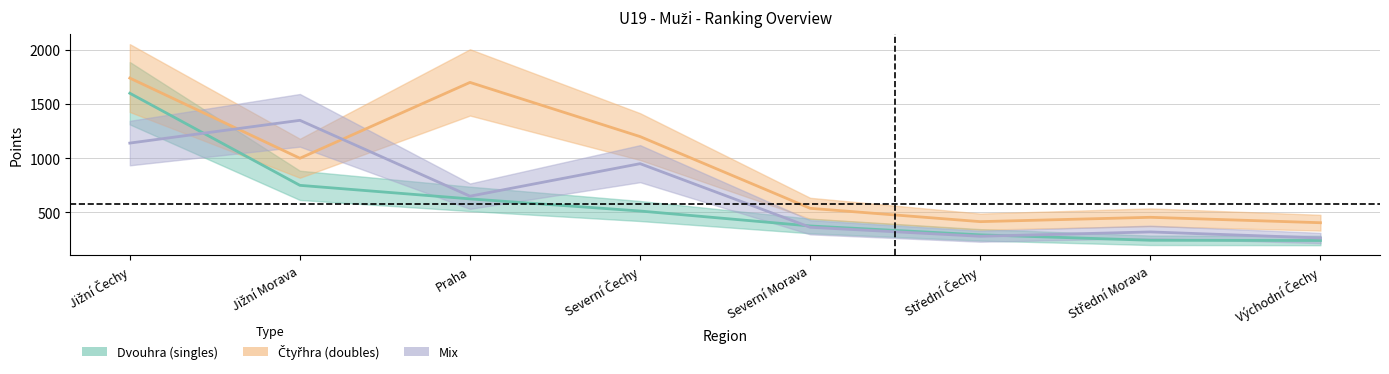

Reading left to right, list all the values displayed in this chart.

Dvouhra_points: Jižní Čechy=1600	Jižní Morava=750	Praha=625	Severní Čechy=513	Severní Morava=375	Střední Čechy=293	Střední Morava=243	Východní Čechy=241
Ctyrhra_points: Jižní Čechy=1740	Jižní Morava=1000	Praha=1700	Severní Čechy=1200	Severní Morava=538	Střední Čechy=415	Střední Morava=455	Východní Čechy=405
Mix_points: Jižní Čechy=1140	Jižní Morava=1350	Praha=650	Severní Čechy=950	Severní Morava=363	Střední Čechy=280	Střední Morava=320	Východní Čechy=264